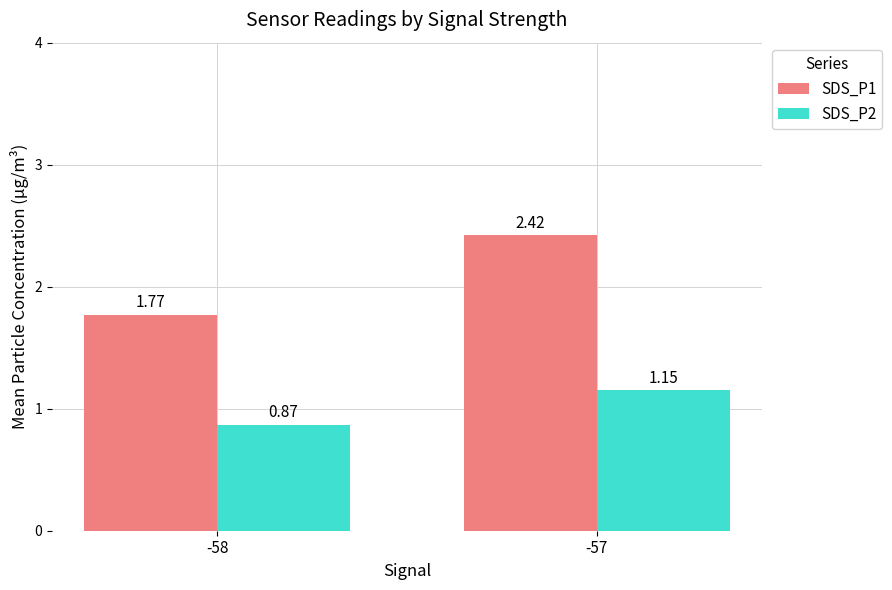

List the series in order of their overall mean, lowest first.

SDS_P2, SDS_P1